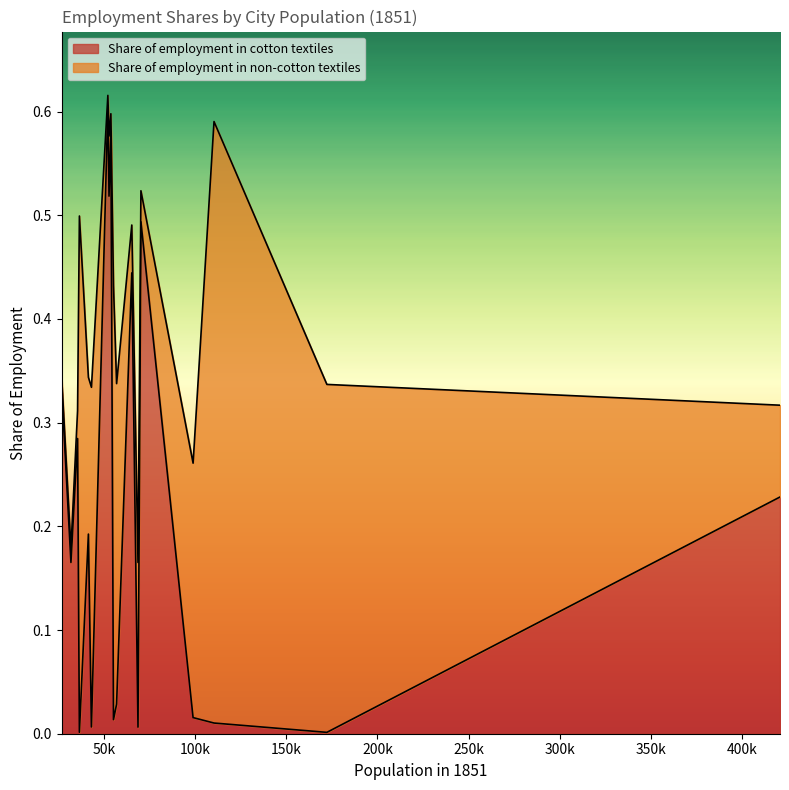

What is the value of the Share of employment in non-cotton textiles point at the 14th from the left?

0.4